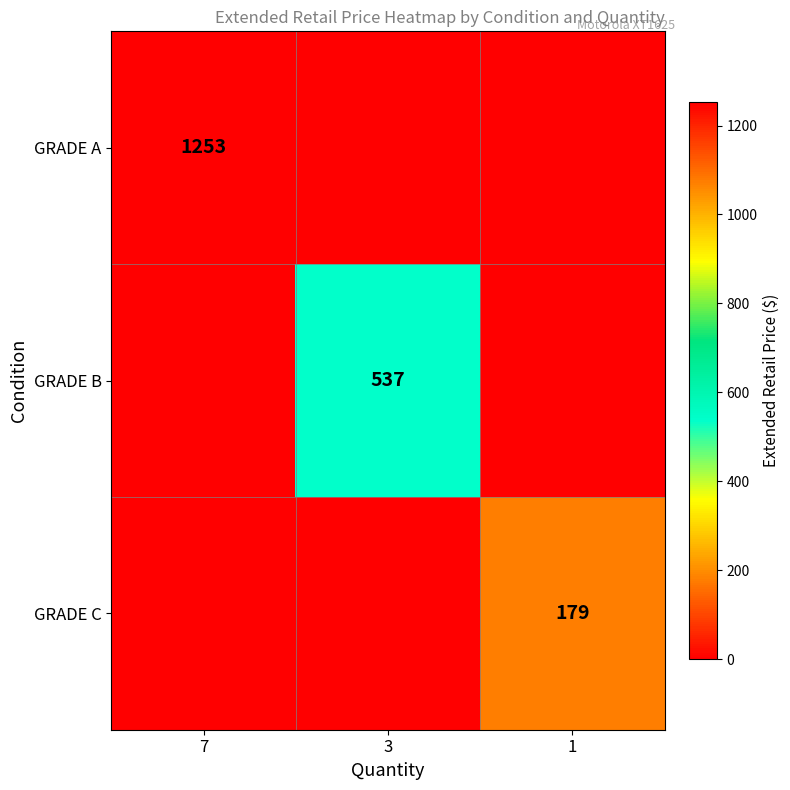

What is the greatest value displayed?

1253